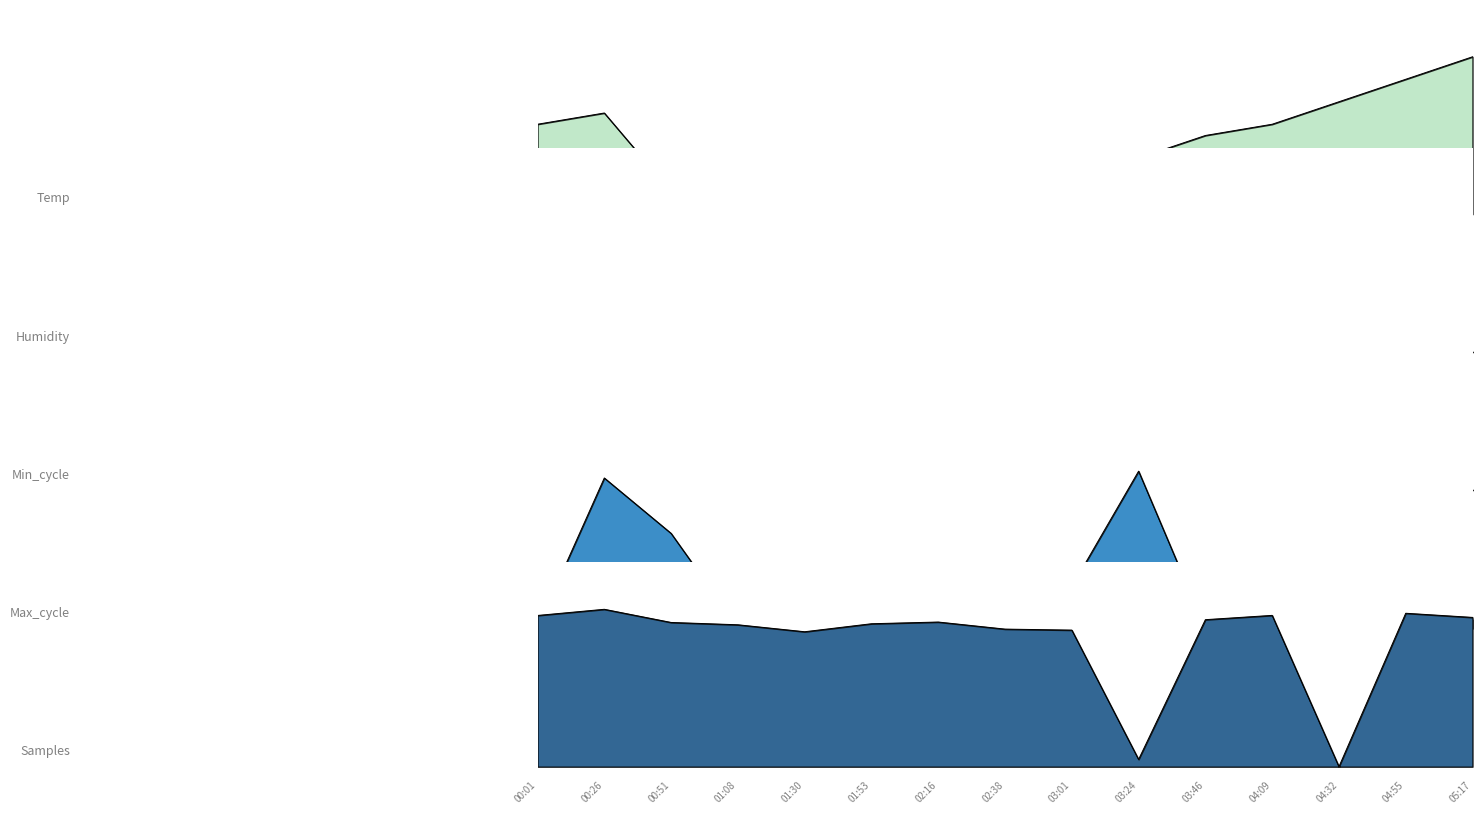

Reading right to left, transcribe all the data shown in this chart.

Temp: 1.0	0.9	0.7	0.6	0.5	0.4	0.2	0.1	0.1	0.1	0.1	0.0	0.1	0.6	0.6
Max_cycle: 0.1	0.2	0.1	0.2	0.0	1.0	0.3	0.2	0.0	0.2	0.2	0.0	0.6	1.0	0.0
Samples: 0.9	1.0	0.0	1.0	0.9	0.0	0.9	0.9	0.9	0.9	0.9	0.9	0.9	1.0	1.0